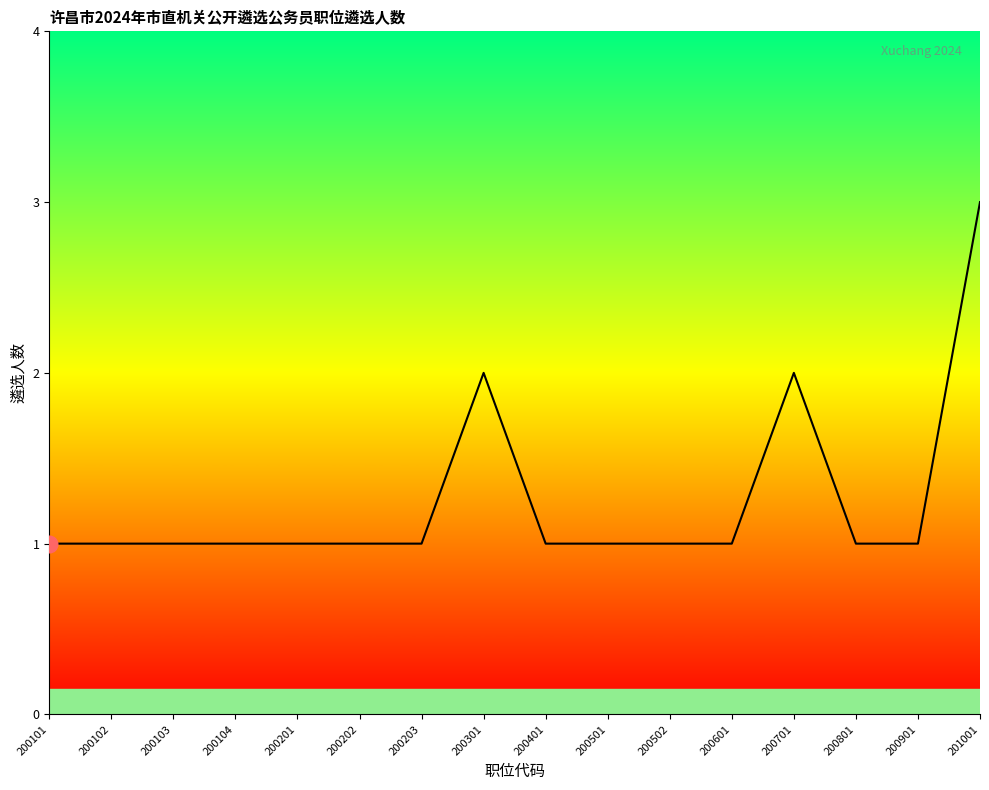

Which category has the highest value across all series?

201001